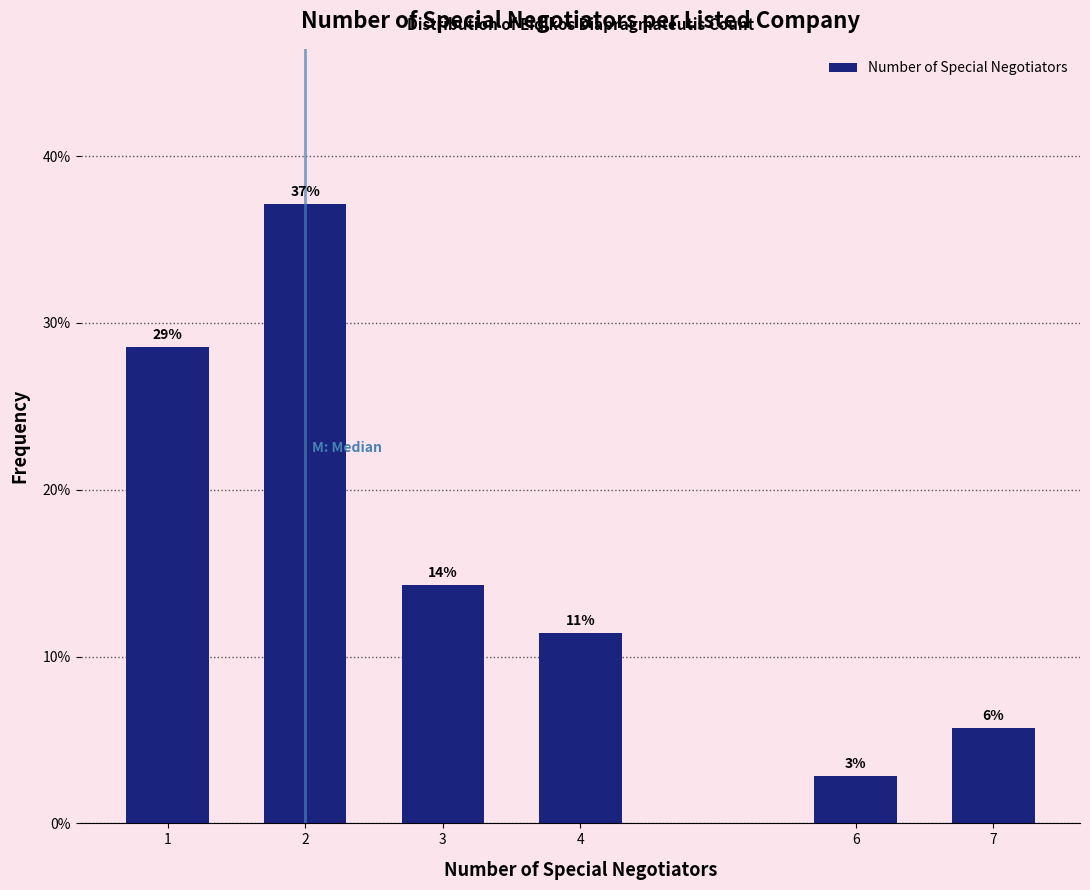

How many bars are there in total?

6